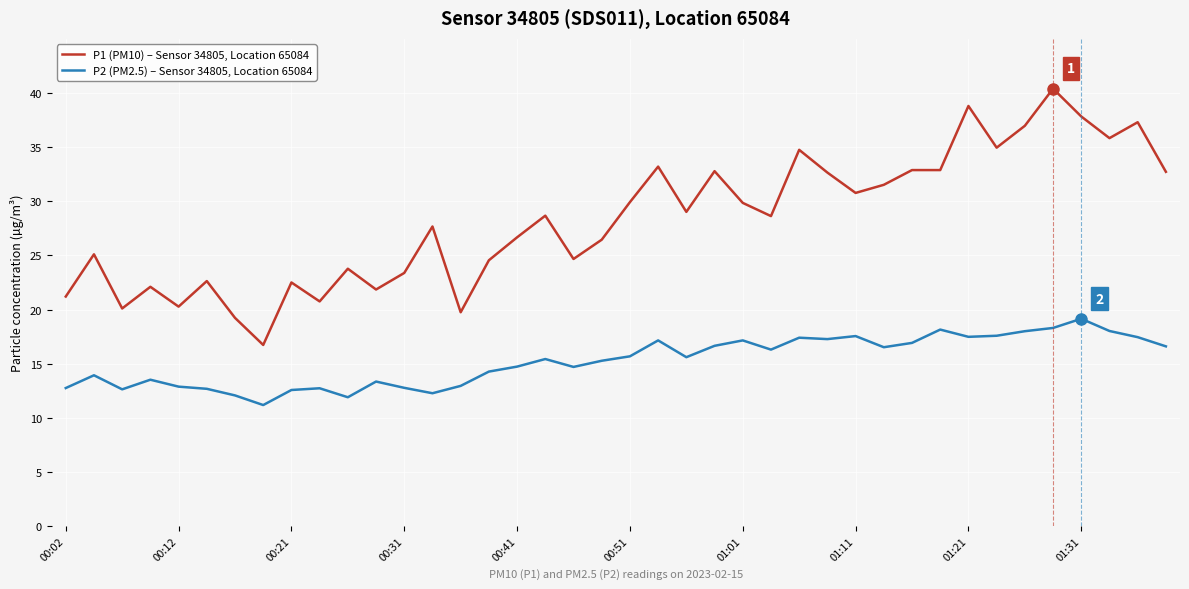

True or false: P2 (PM2.5) – Sensor 34805, Location 65084 and P1 (PM10) – Sensor 34805, Location 65084 cross at least once.

False